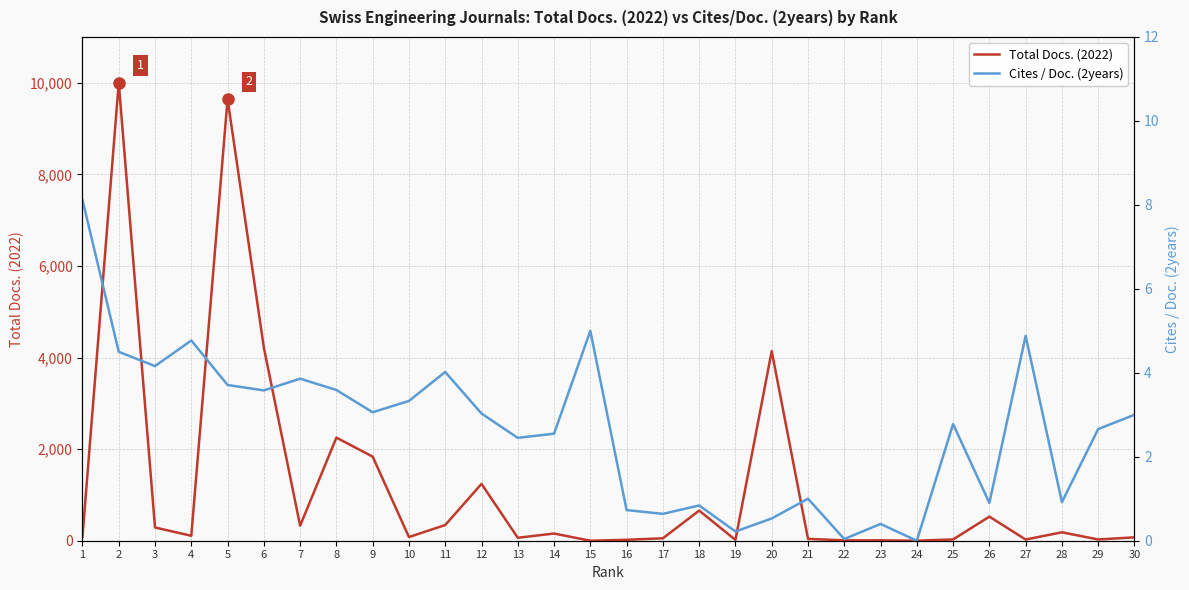

Rank the series by their maximum value, from highest to lowest.

Total Docs. (2022), Cites / Doc. (2years)